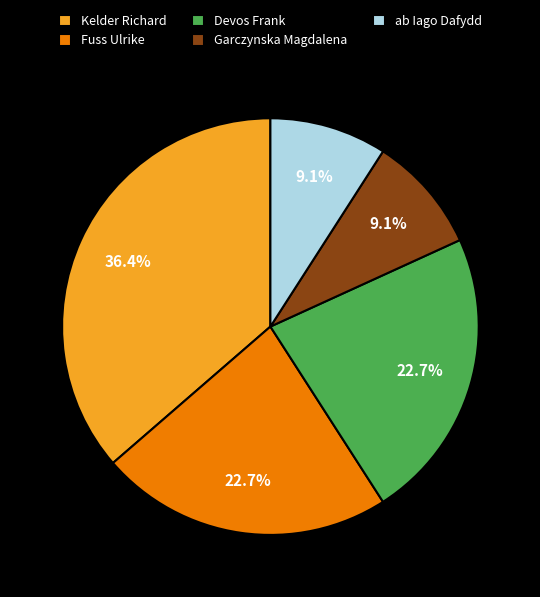

Approximately how many times larger is the value at ab Iago Dafydd compared to Garczynska Magdalena?

1.0